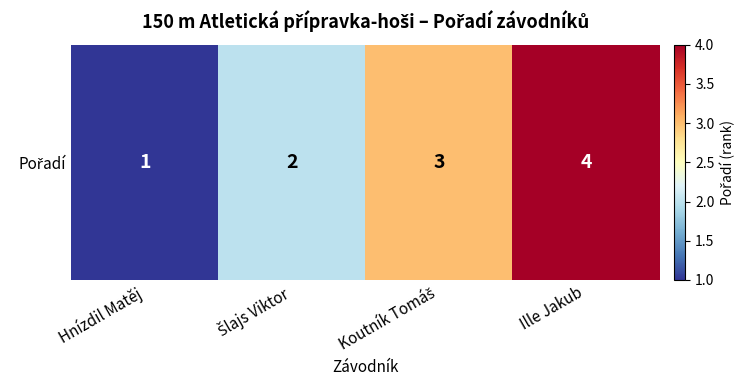

Reading left to right, what are all the values shown in this chart?

Hnízdil Matěj=1	Šlajs Viktor=2	Koutník Tomáš=3	Ille Jakub=4